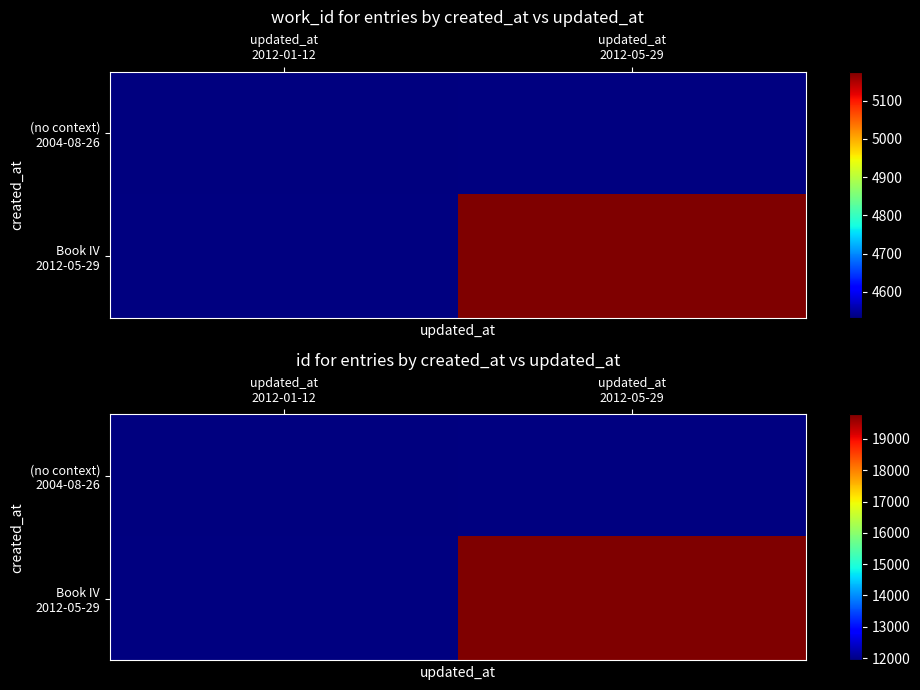

What is the maximum value shown in the chart?

19785.0